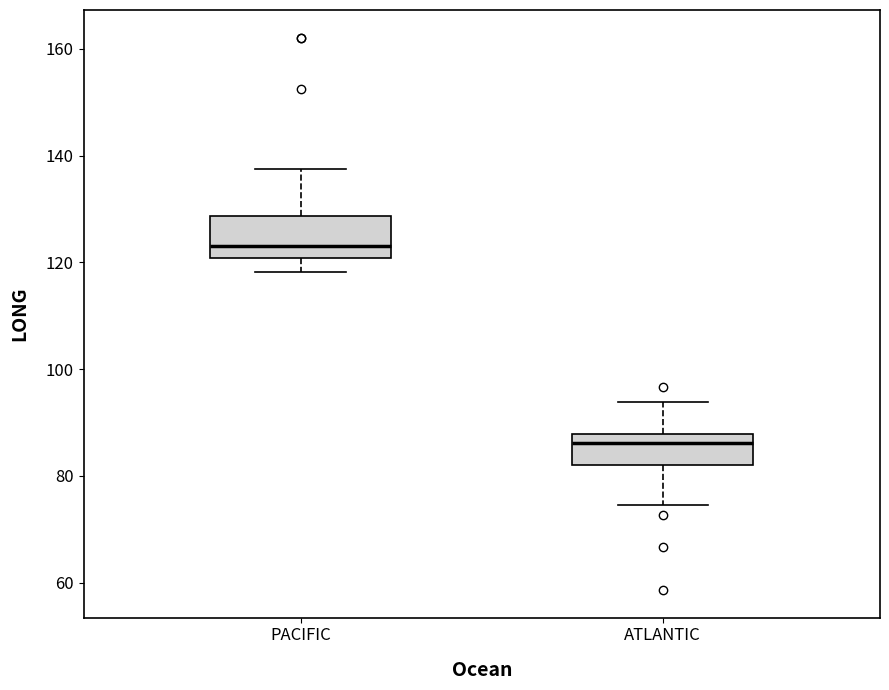

Comparing the boxes themselves (not the whiskers), which one is the tallest?

PACIFIC